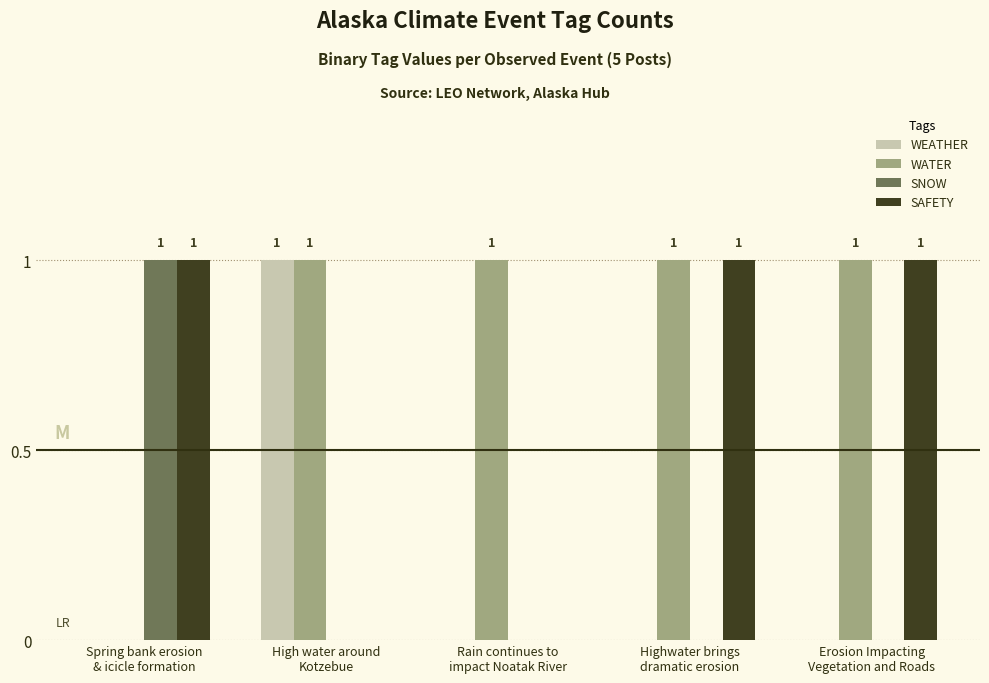

What is the sum of all WATER values?

4